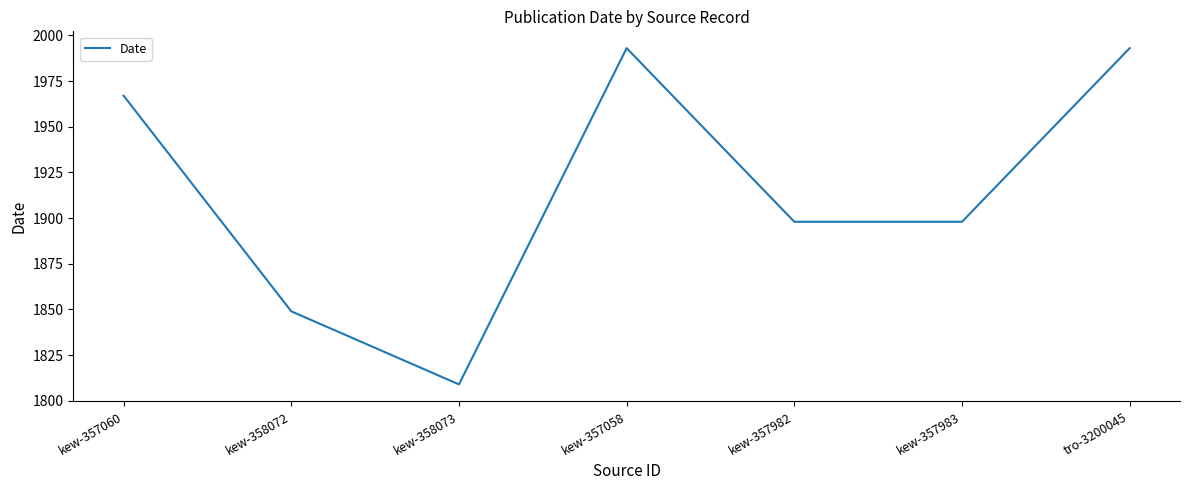

What is the difference between the maximum and second lowest values?

144